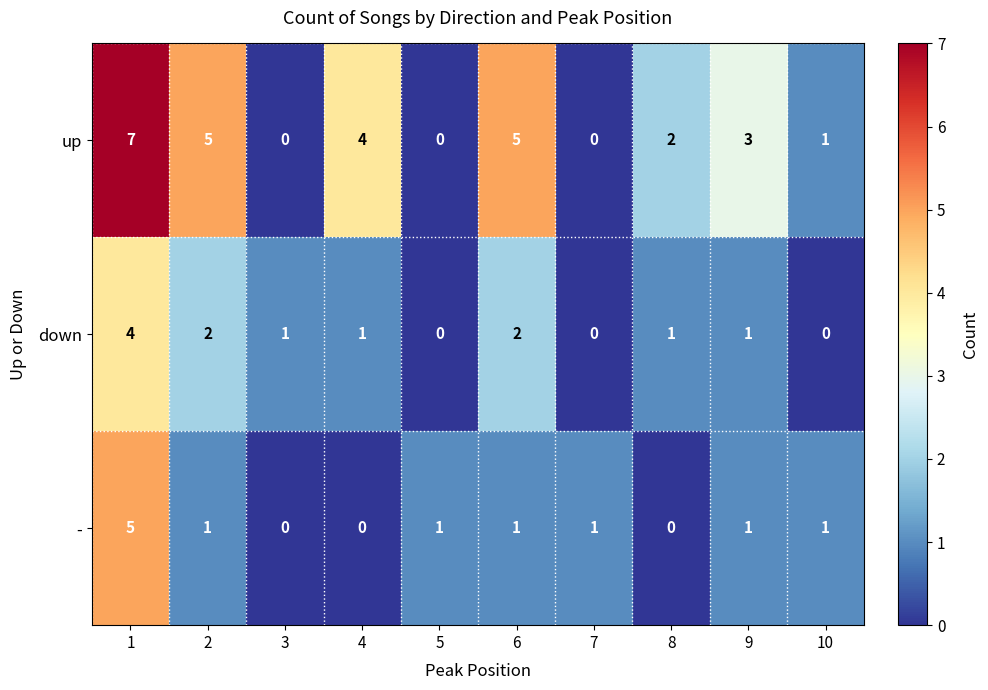

Rank the series by their maximum value, from highest to lowest.

up, -, down